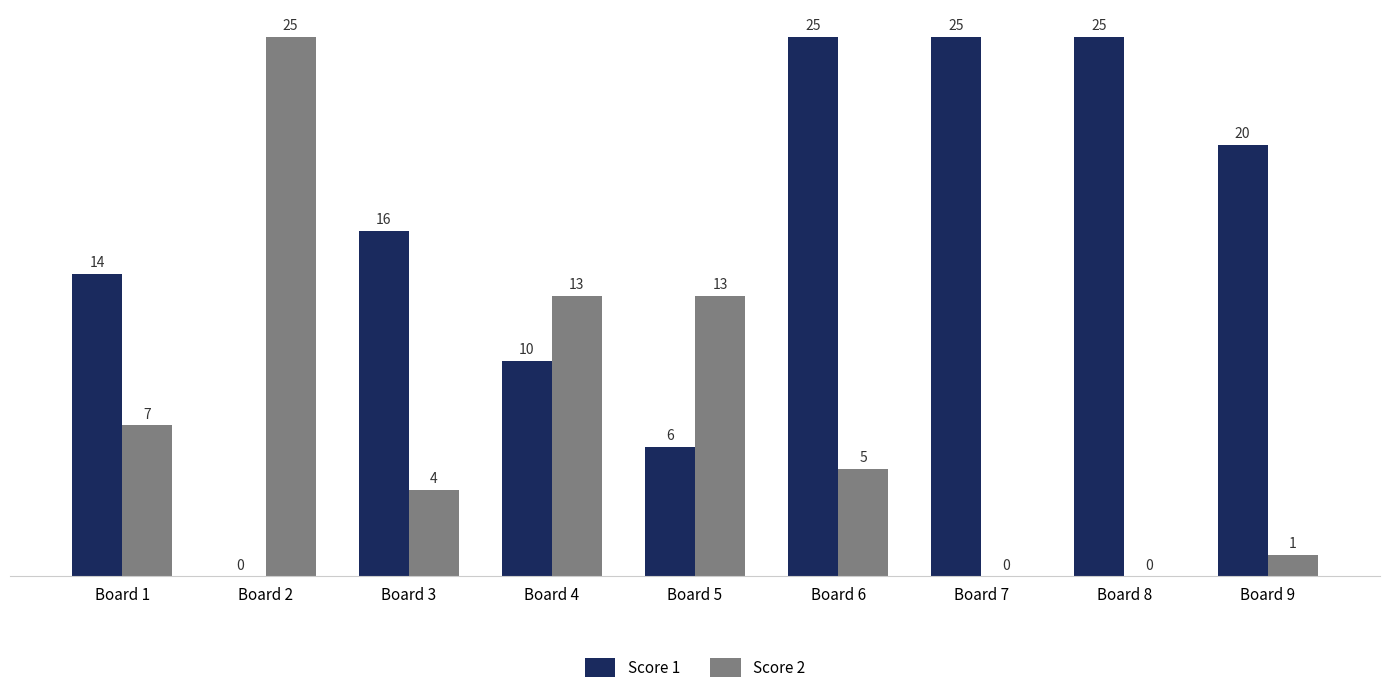

What are all the series names shown in the legend?

Score 1, Score 2